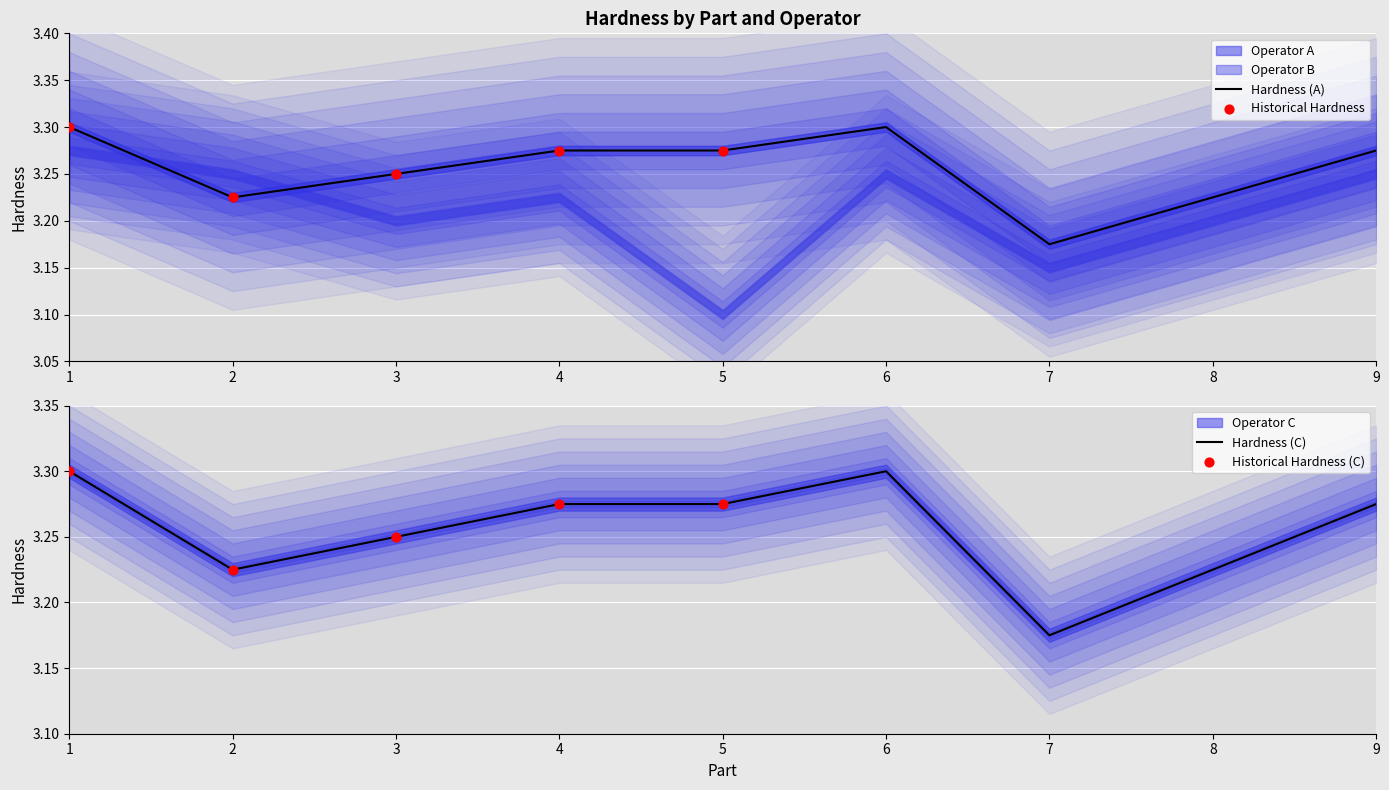

At which label does Hardness (A) reach its minimum?

7